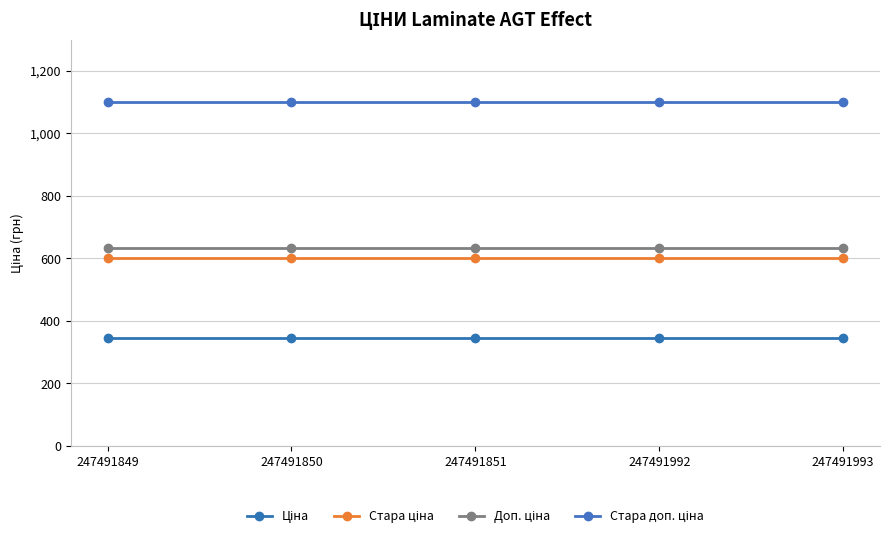

How many data points does each series have?

5